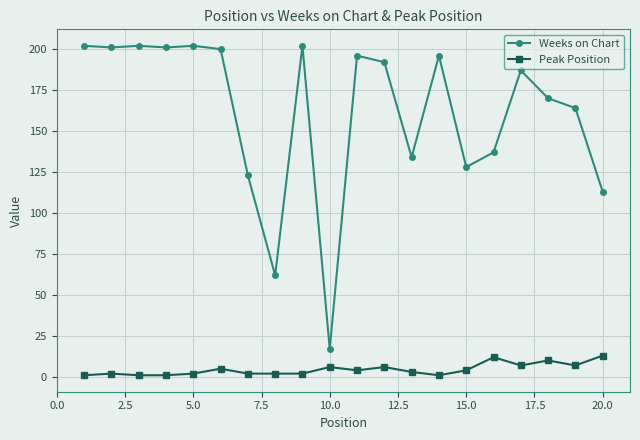

Which series has the widest spread of values?

Weeks on Chart